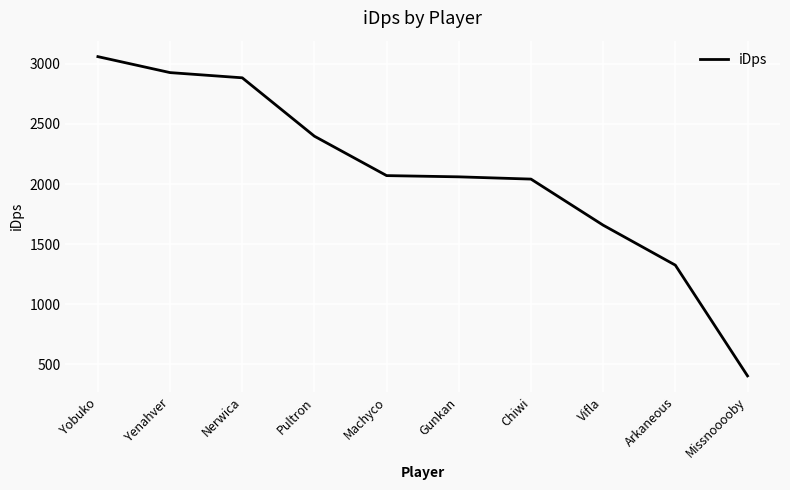

What is the difference between the values at Arkaneous and Nerwica?

1557.9